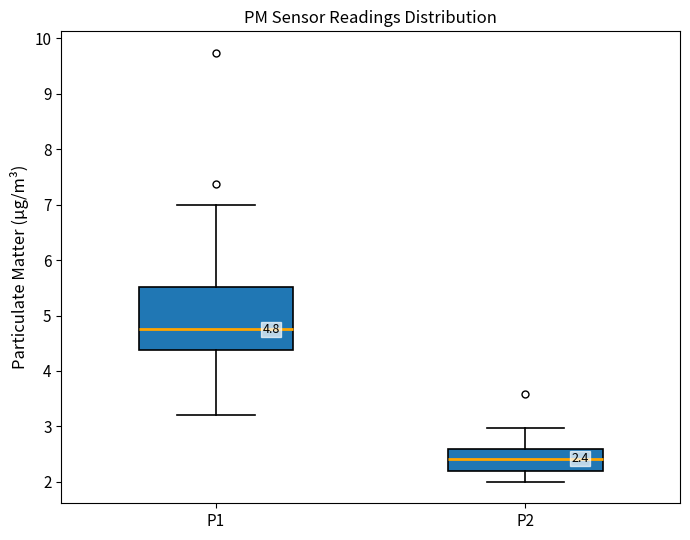

Which box's median line is the lowest?

P2